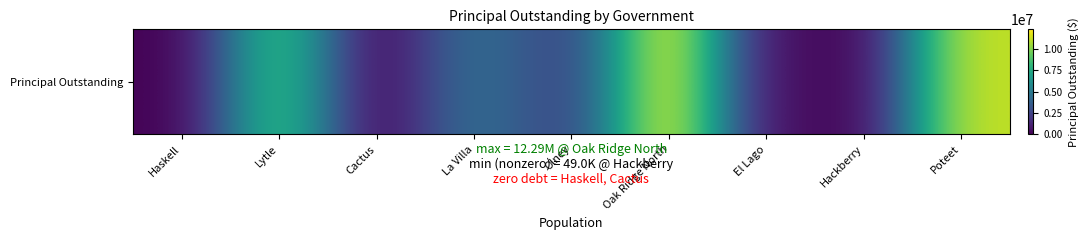

List the labels in order of value, largest first.

Oak Ridge North, Poteet, Lytle, La Villa, Olney, El Lago, Hackberry, Haskell, Cactus